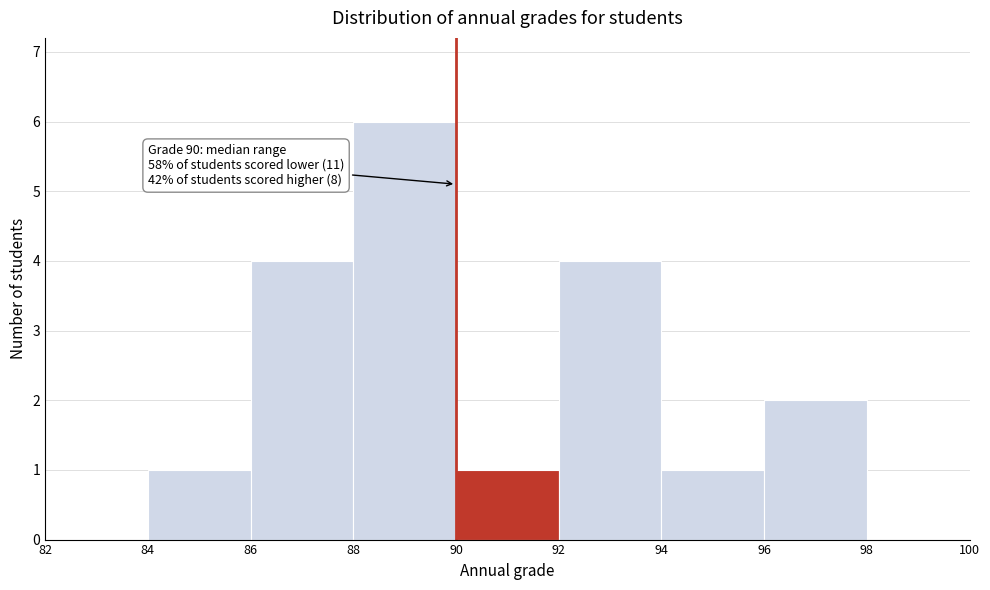

Which range on the x-axis has the tallest bar?

88 to 90